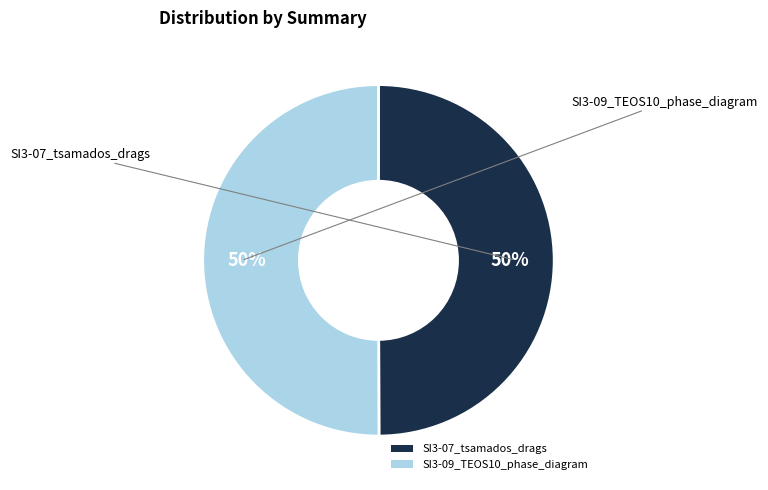

Combined, do SI3-09_TEOS10_phase_diagram and SI3-07_tsamados_drags account for over 50%?

Yes